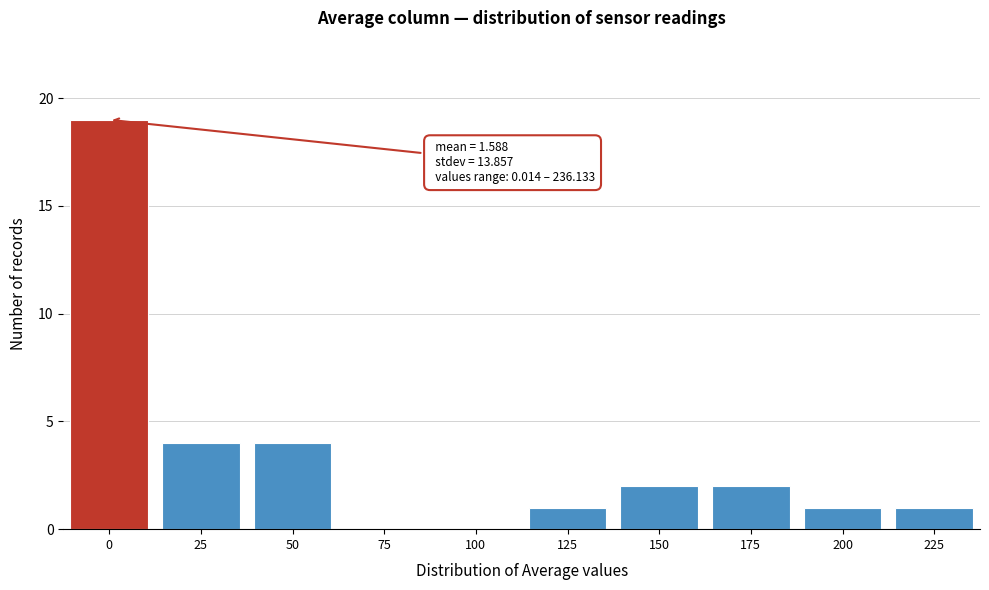

Reading right to left, what are all the values shown in this chart?

225=1	200=1	175=2	150=2	125=1	100=0	75=0	50=4	25=4	0=19